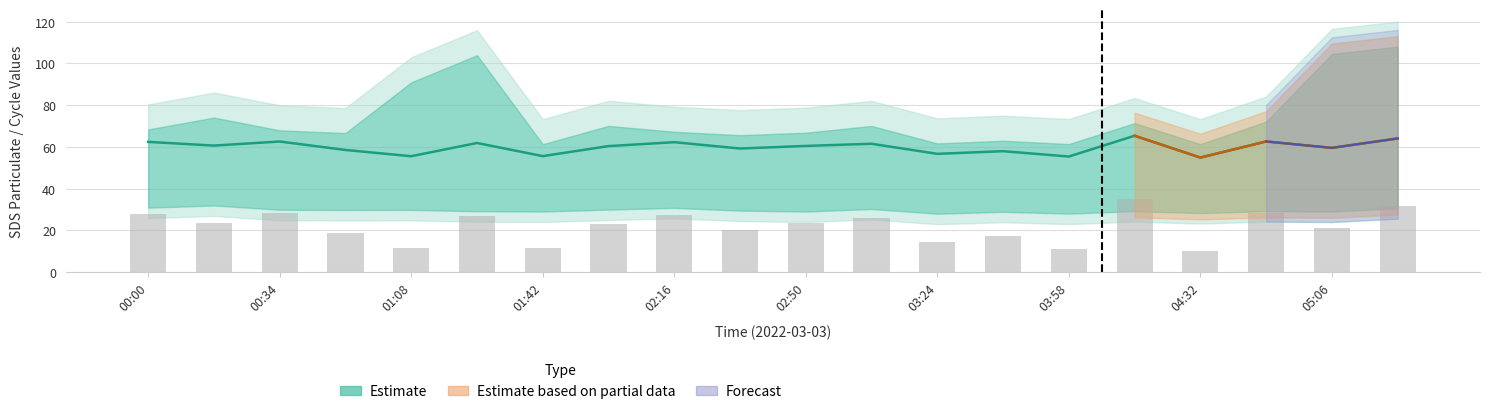

True or false: the data shows 17.3 at 13.

True